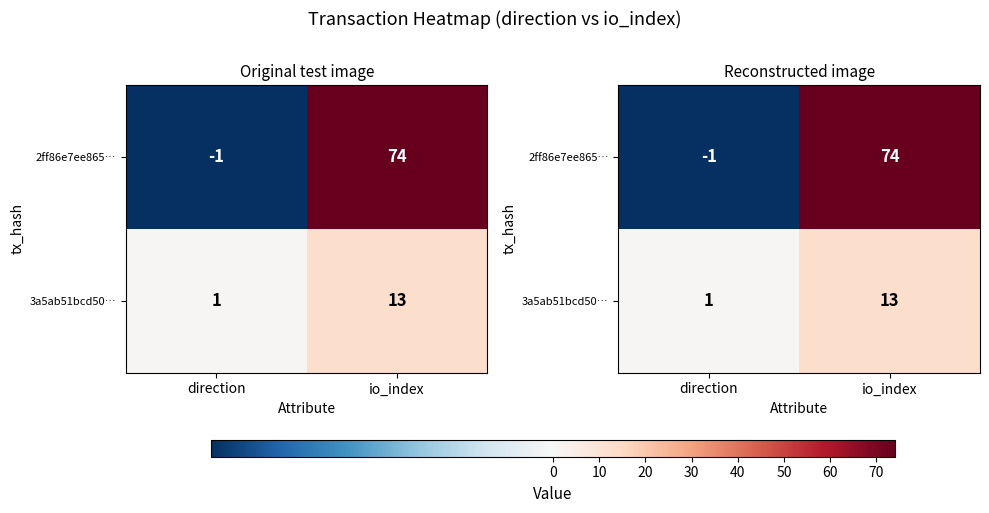

What is the sum of all 2ff86e7ee865… values?

73